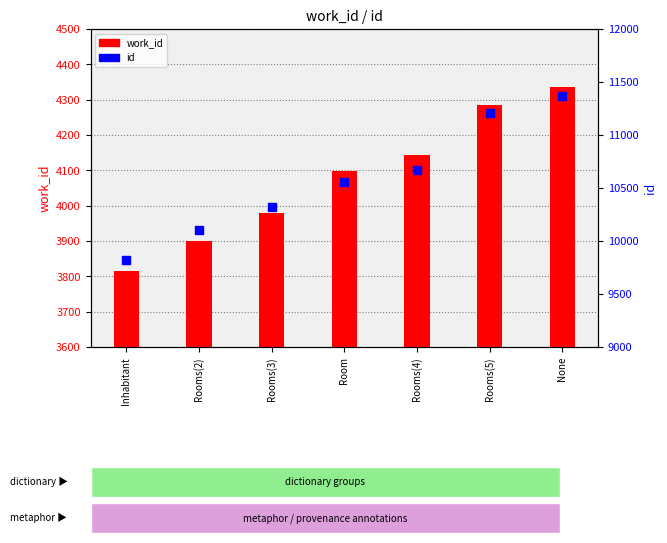

At how many categories does at least one series exceed 9394?

7